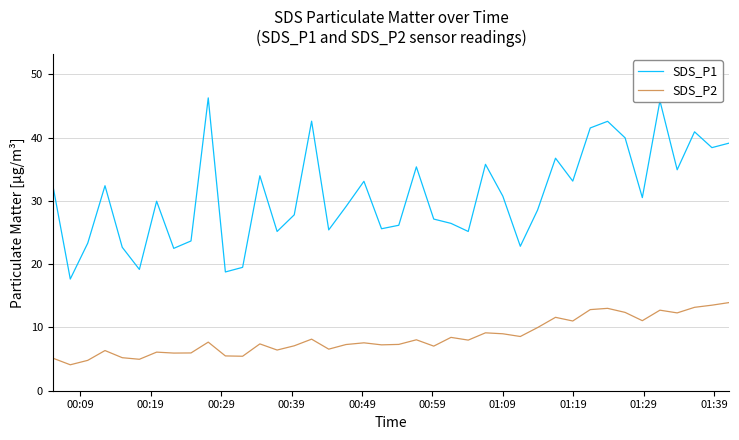

Which series has the widest spread of values?

SDS_P1